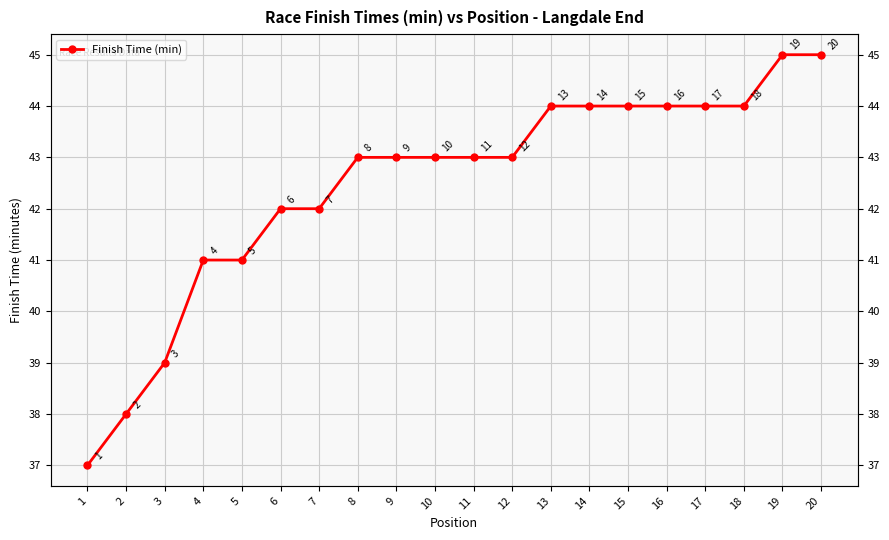

Does the chart have visible grid lines?

Yes